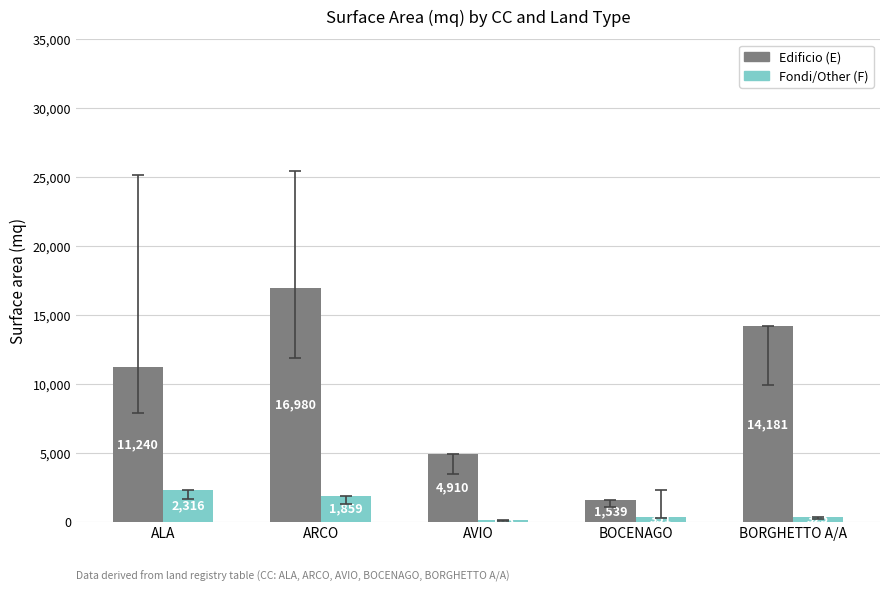

At how many categories does at least one series exceed 16952?

1